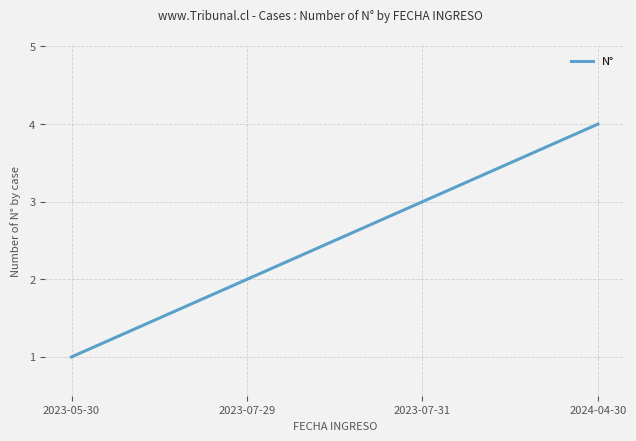

Count the values in the range 2 to 4.

3